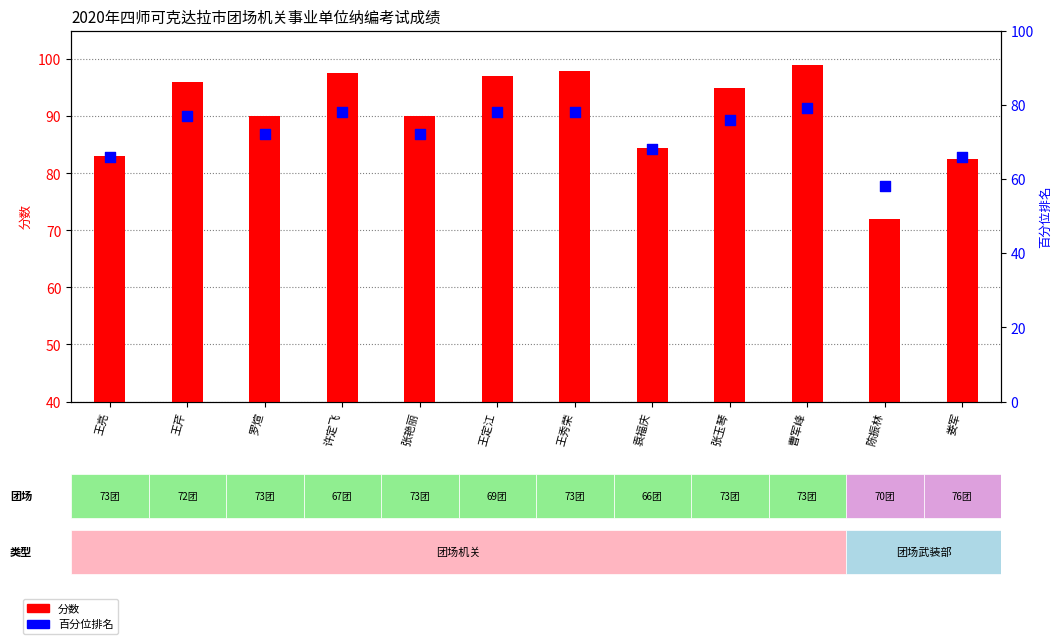

What is the total value across all series at 娄军?

148.5